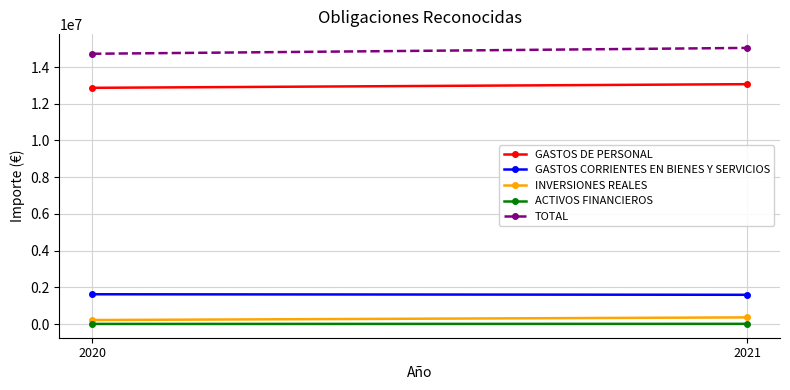

Is this an area chart (filled region under the line)?

No